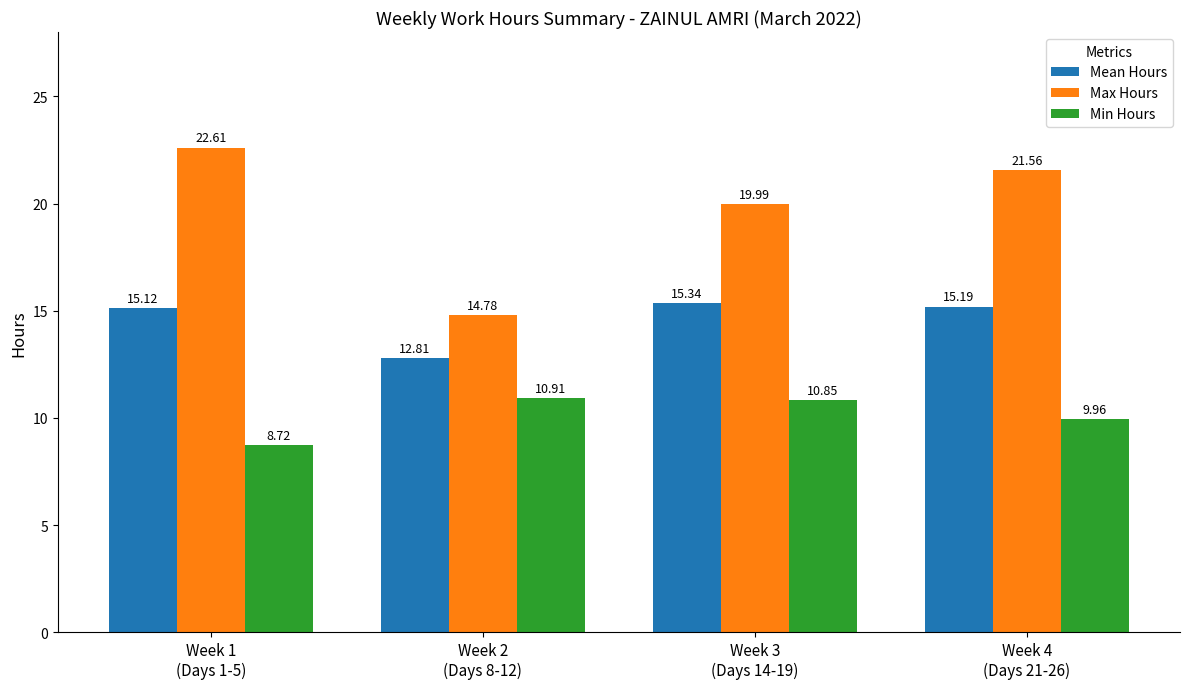

What is the sum of all Max Hours values?

78.9